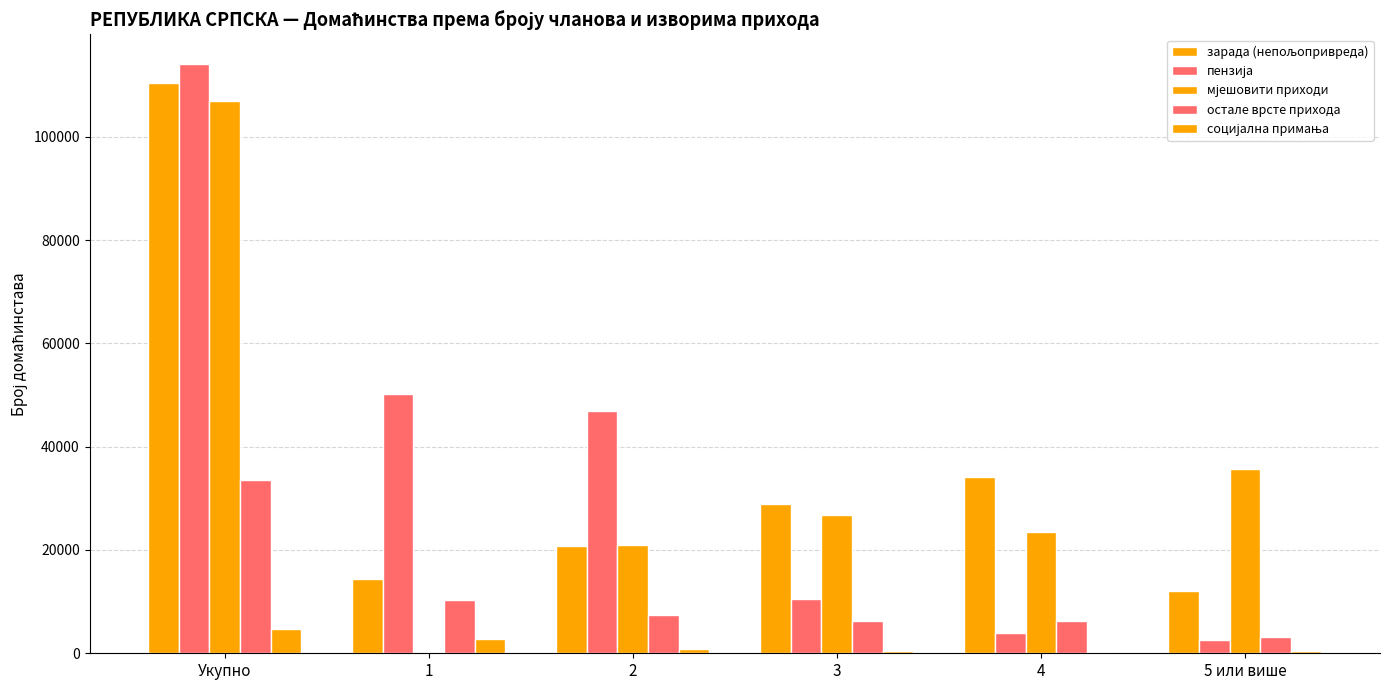

How many distinct data groups are displayed?

5